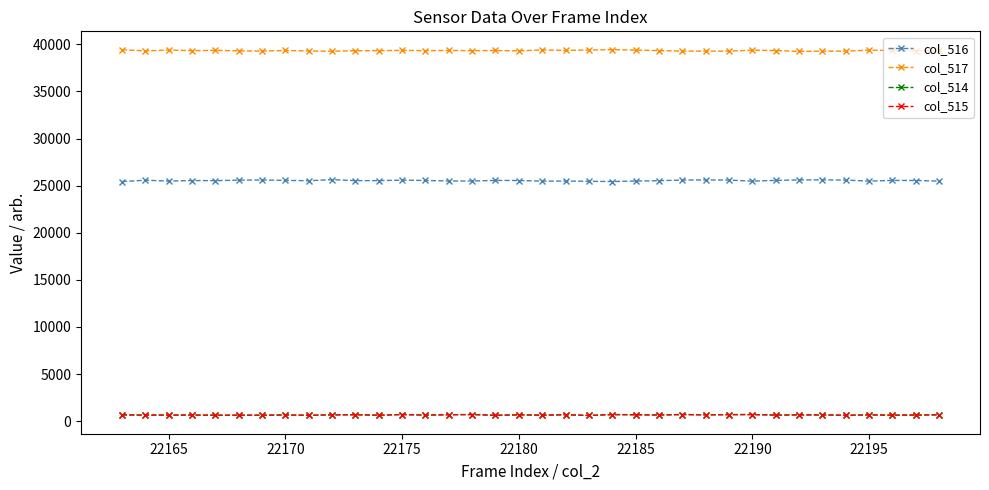

Is this an area chart (filled region under the line)?

No